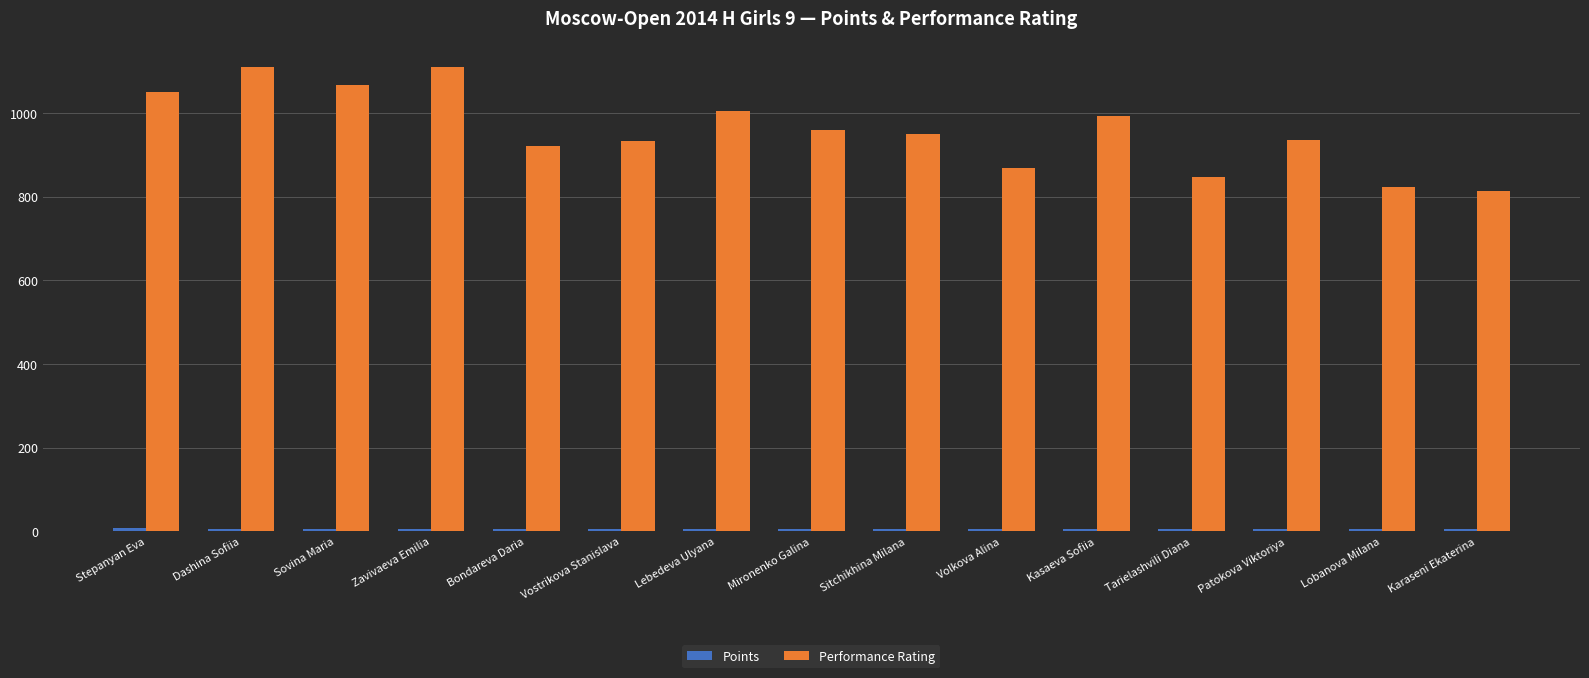

Which series has the largest total across all categories?

Performance Rating